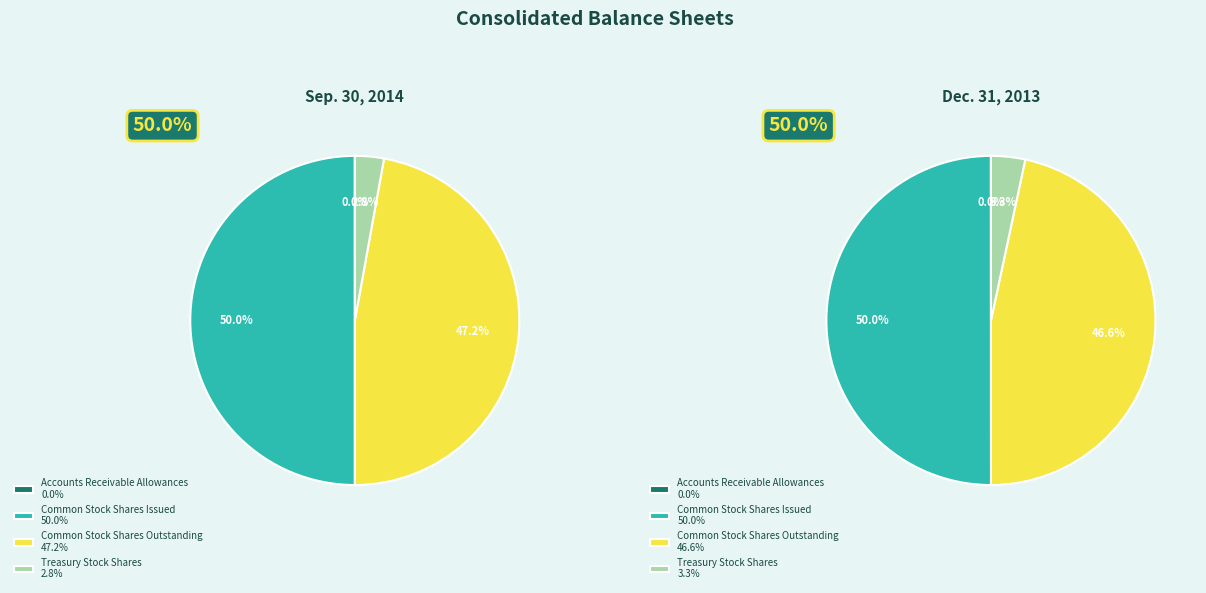

Is there any slice that represents more than half of the pie?

No